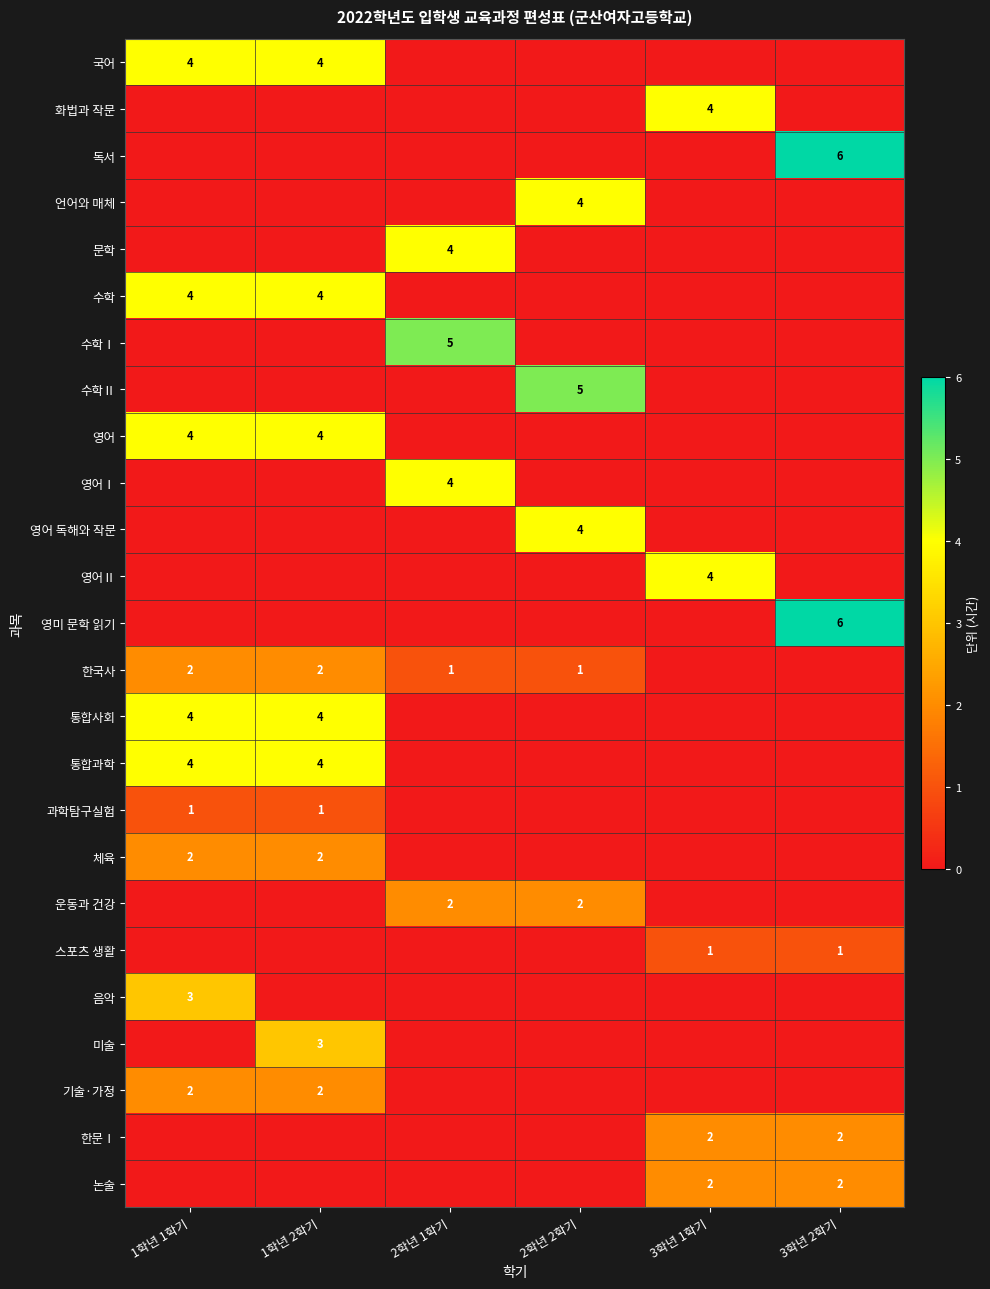

True or false: 수학Ⅱ has a value of 5 at 2학년 2학기.

True